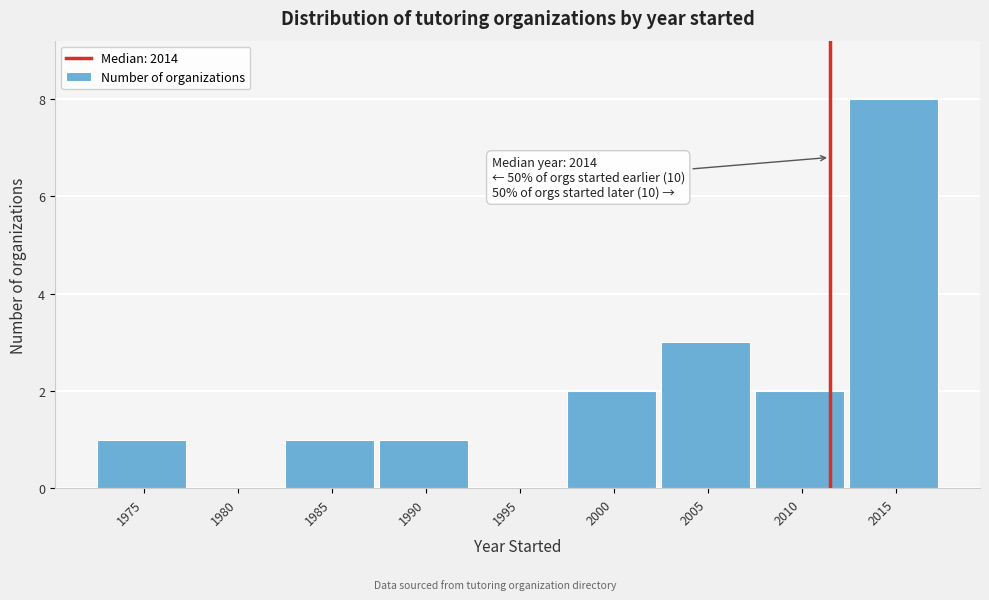

Reading left to right, transcribe all the data shown in this chart.

1975=1	1980=0	1985=1	1990=1	1995=0	2000=2	2005=3	2010=2	2015=8